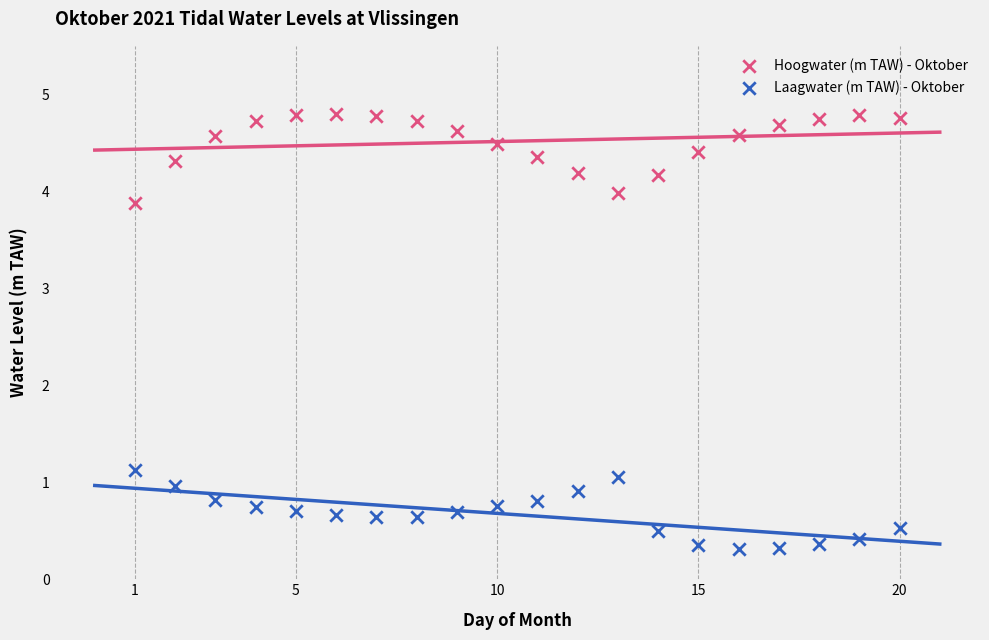

What are all the series names shown in the legend?

Hoogwater (m TAW) - Oktober, Laagwater (m TAW) - Oktober